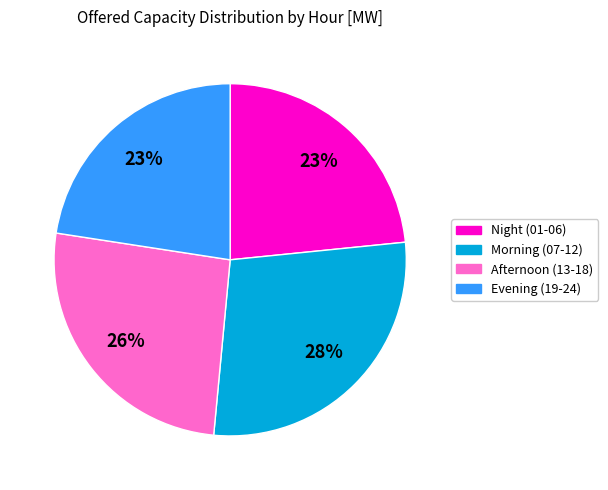

To the nearest percent, what is the average slice percentage?

25%